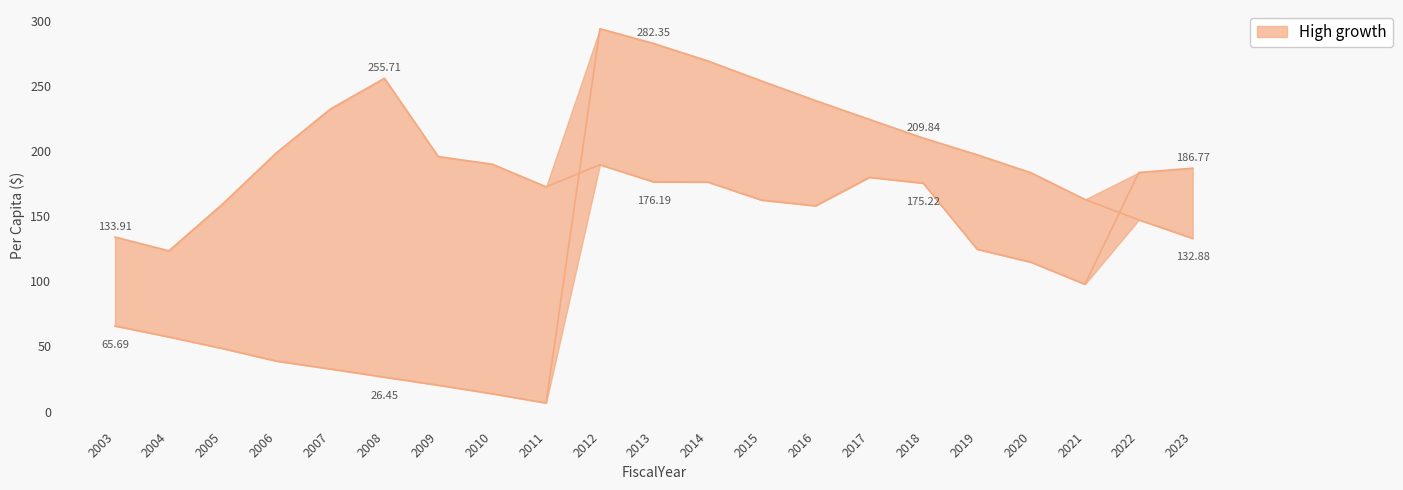

How many intersections are there between TrendPerCapita and DebtPerCapita?

2